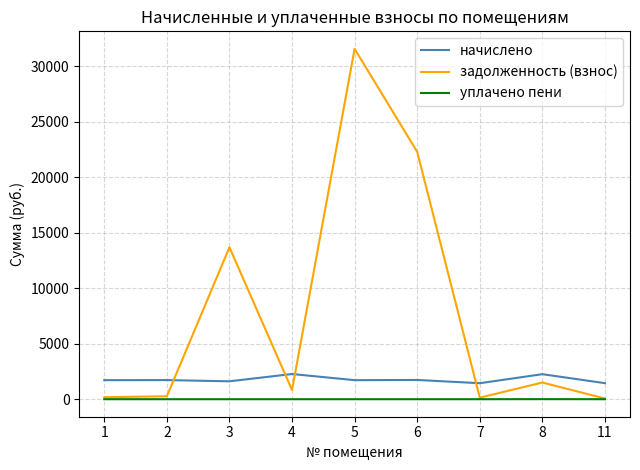

Is the value of начислено at 11 greater than the value of уплачено пени at 3?

Yes